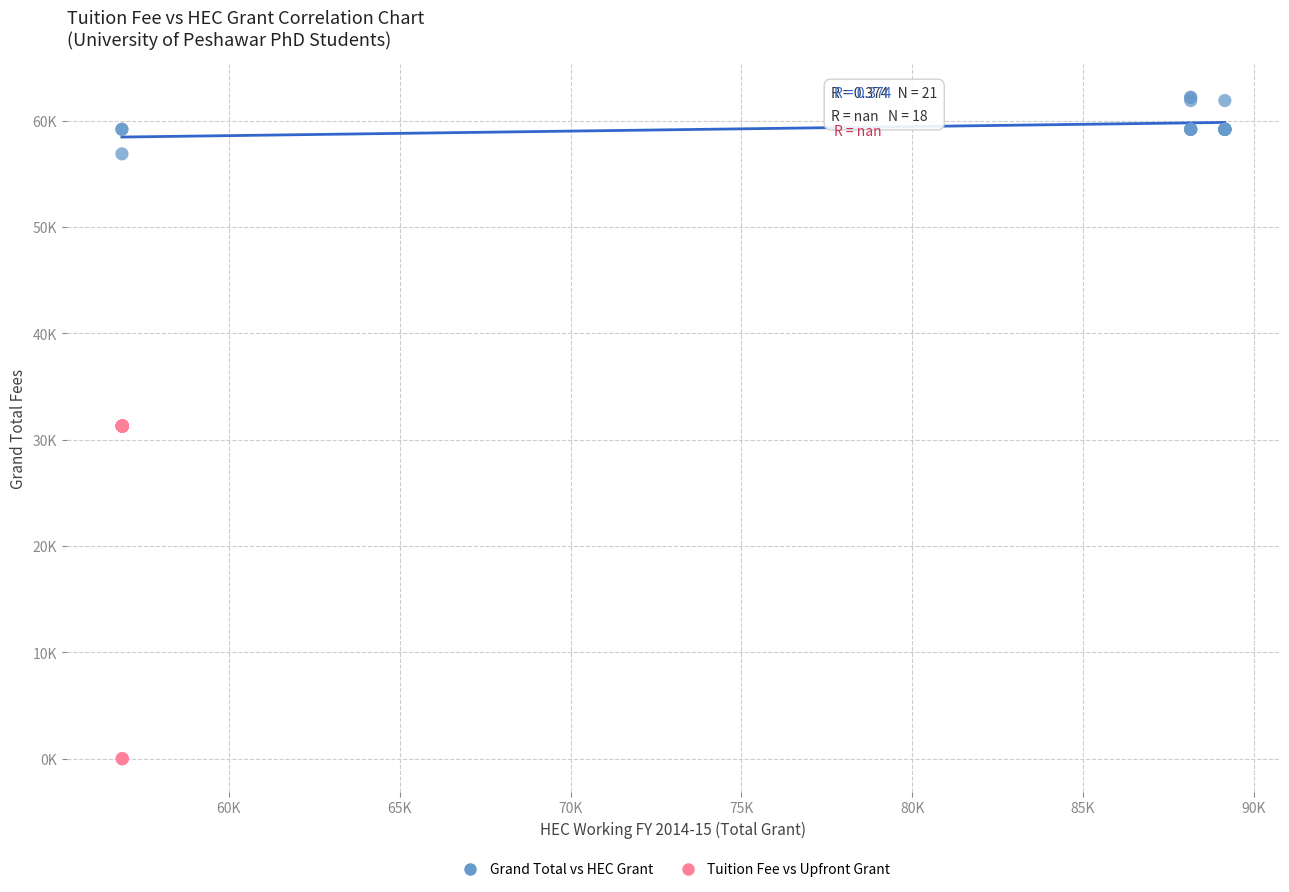

Which series reaches the maximum Y coordinate?

Grand Total vs HEC Grant